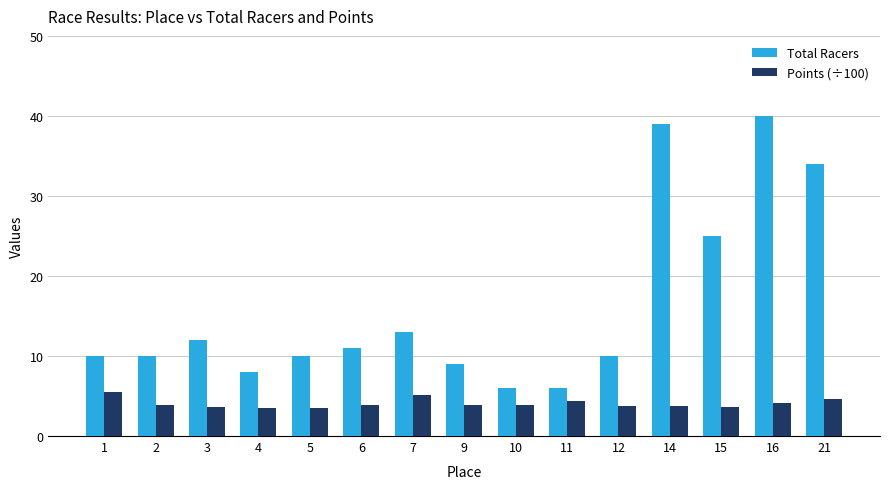

What is the greatest value displayed?

40.0